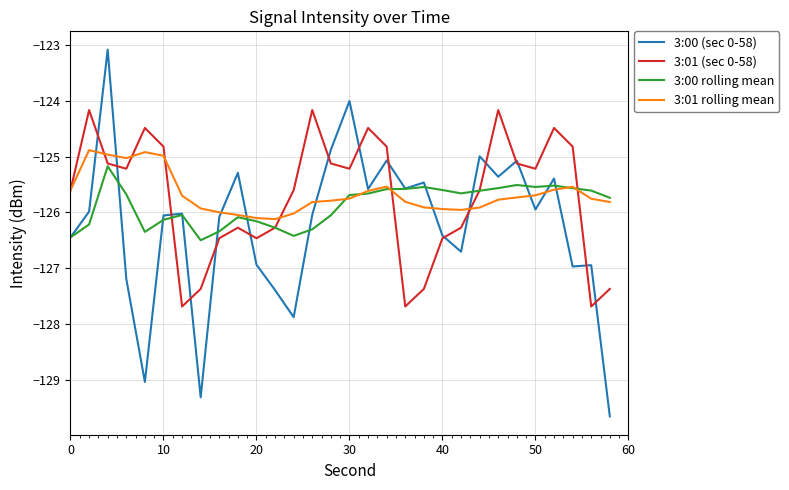

Which series has the widest spread of values?

3:00 (sec 0-58)